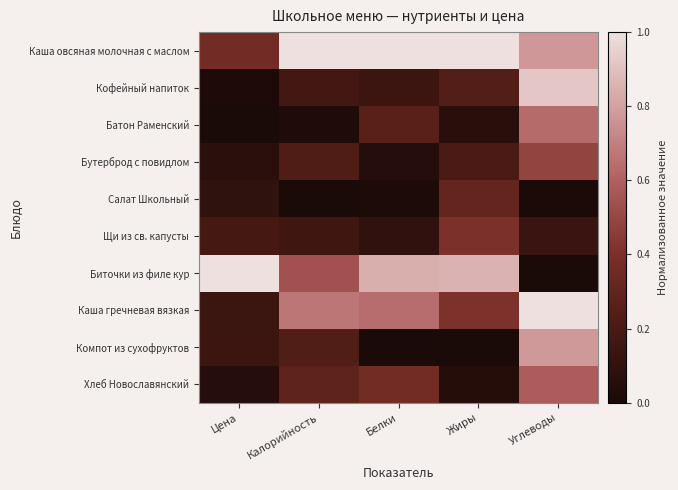

Reading right to left, transcribe all the data shown in this chart.

Каша овсяная молочная с маслом: Углеводы=0.8	Жиры=1.0	Белки=1.0	Калорийность=1.0	Цена=0.4
Кофейный напиток: Углеводы=0.9	Жиры=0.2	Белки=0.1	Калорийность=0.2	Цена=0.0
Батон Раменский: Углеводы=0.6	Жиры=0.1	Белки=0.3	Калорийность=0.0	Цена=0.0
Бутерброд с повидлом: Углеводы=0.5	Жиры=0.2	Белки=0.0	Калорийность=0.2	Цена=0.1
Салат Школьный: Углеводы=0.0	Жиры=0.3	Белки=0.0	Калорийность=0.0	Цена=0.1
Щи из св. капусты: Углеводы=0.1	Жиры=0.4	Белки=0.1	Калорийность=0.2	Цена=0.2
Биточки из филе кур: Углеводы=0.0	Жиры=0.9	Белки=0.8	Калорийность=0.5	Цена=1.0
Каша гречневая вязкая: Углеводы=1.0	Жиры=0.4	Белки=0.6	Калорийность=0.7	Цена=0.1
Компот из сухофруктов: Углеводы=0.8	Жиры=0.0	Белки=0.0	Калорийность=0.2	Цена=0.1
Хлеб Новославянский: Углеводы=0.6	Жиры=0.0	Белки=0.4	Калорийность=0.3	Цена=0.0